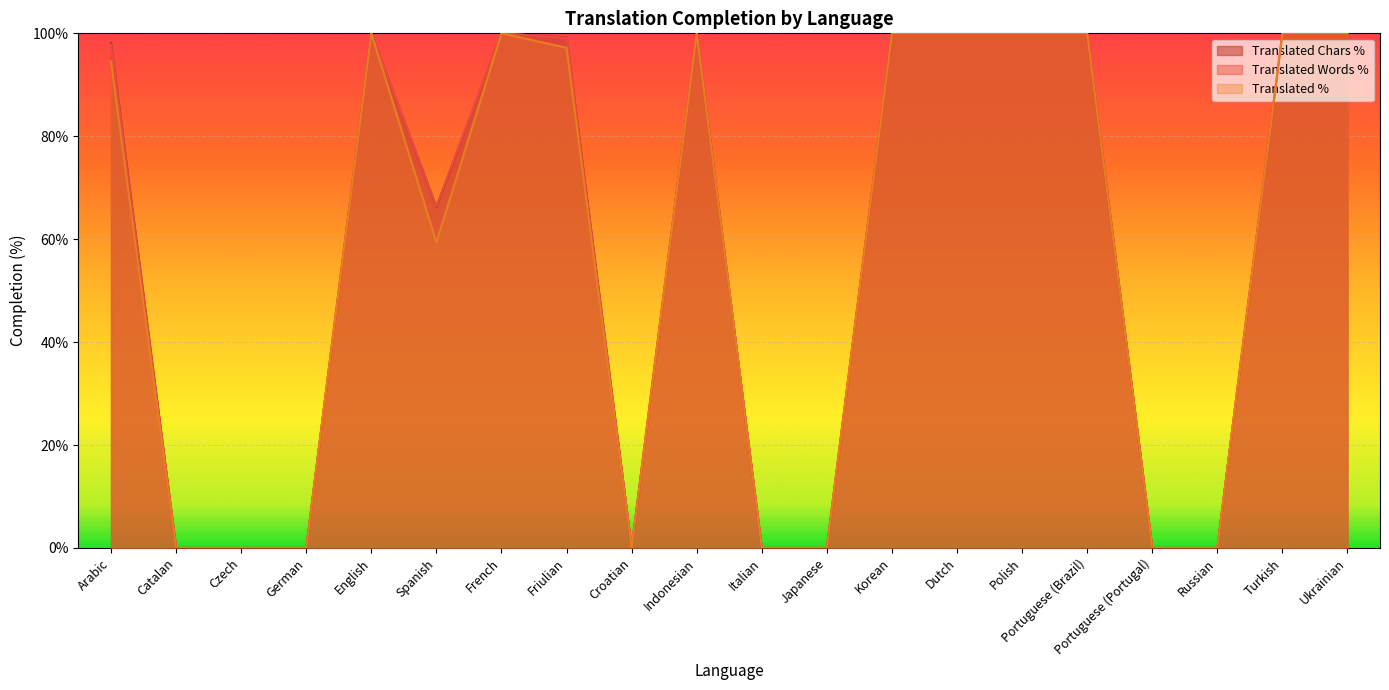

How many lines are shown in the chart?

3